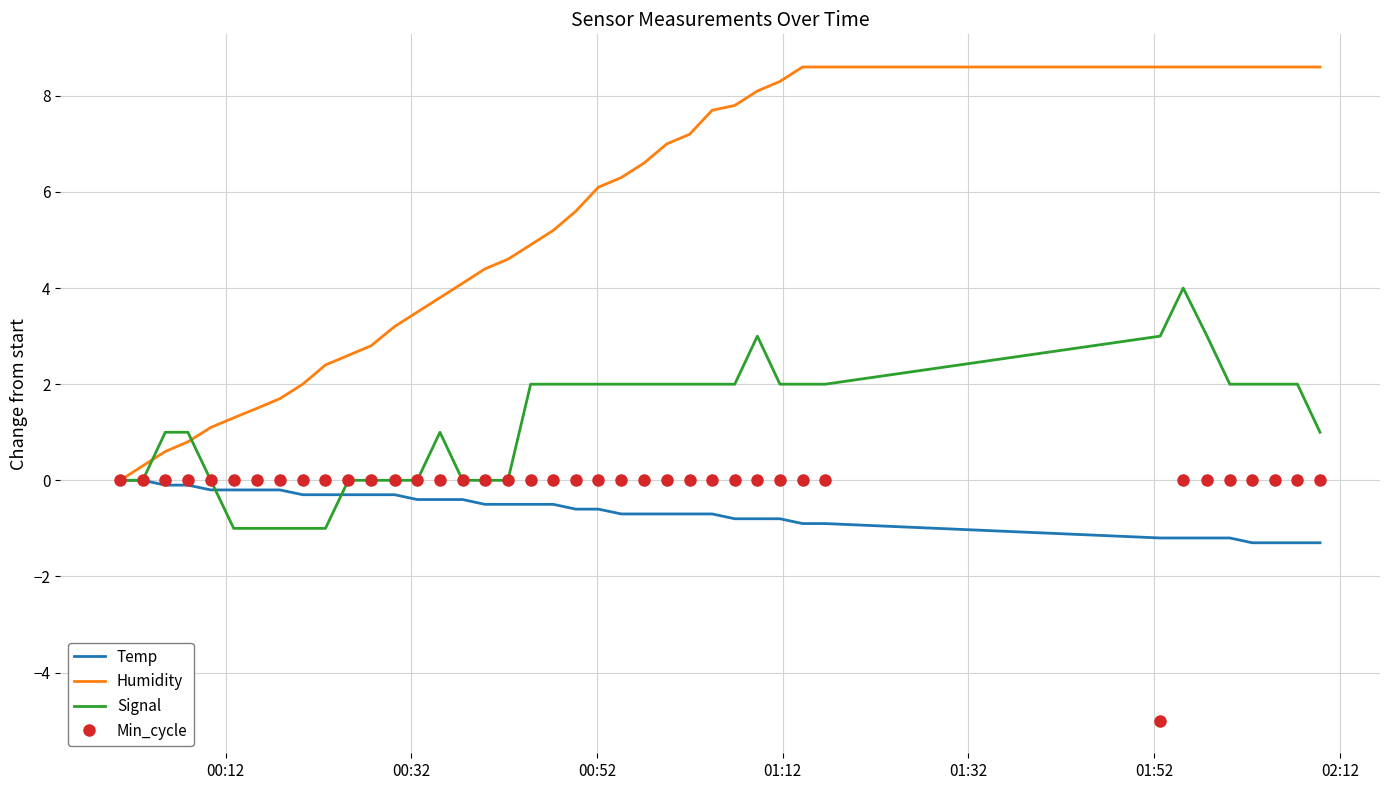

Which series has the widest spread of values?

Humidity